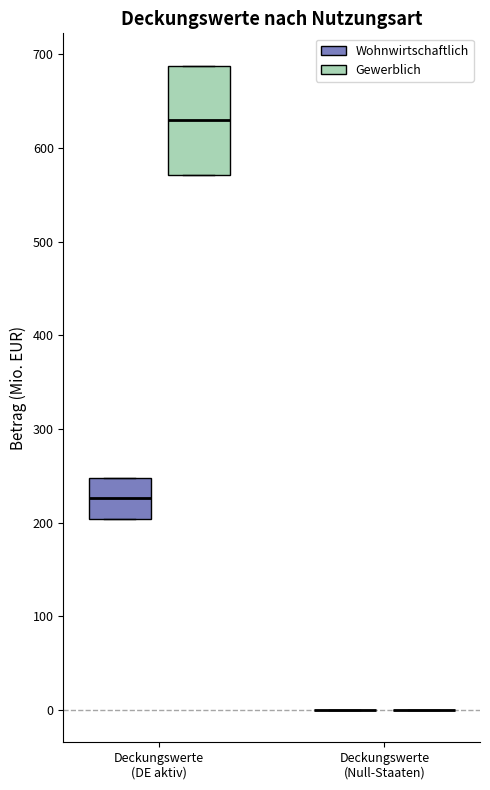

Reading left to right, read every box against the y-axis: the position of its median line, the range the box covers, and the ends of its whiskers. The values are not printed on the chart, so give them approximately, as read against the axis.

Deckungswerte (DE aktiv) (Wohnwirtschaftlich): median 230, box 200 to 250, whiskers 200 to 250
Deckungswerte (DE aktiv) (Gewerblich): median 630, box 570 to 690, whiskers 570 to 690
Deckungswerte (Null-Staaten) (Wohnwirtschaftlich): box collapsed to a line at 0, whiskers 0 to 0
Deckungswerte (Null-Staaten) (Gewerblich): box collapsed to a line at 0, whiskers 0 to 0